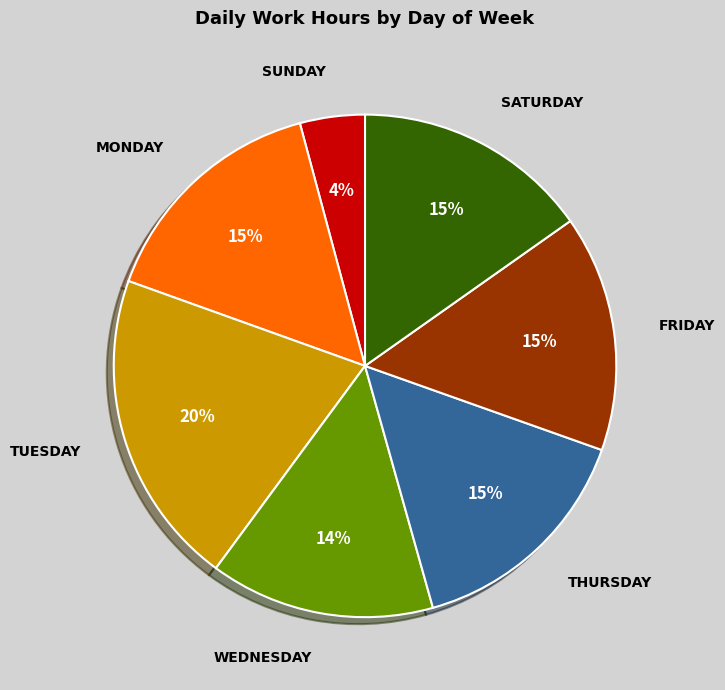

To the nearest percent, what is the average slice percentage?

14%